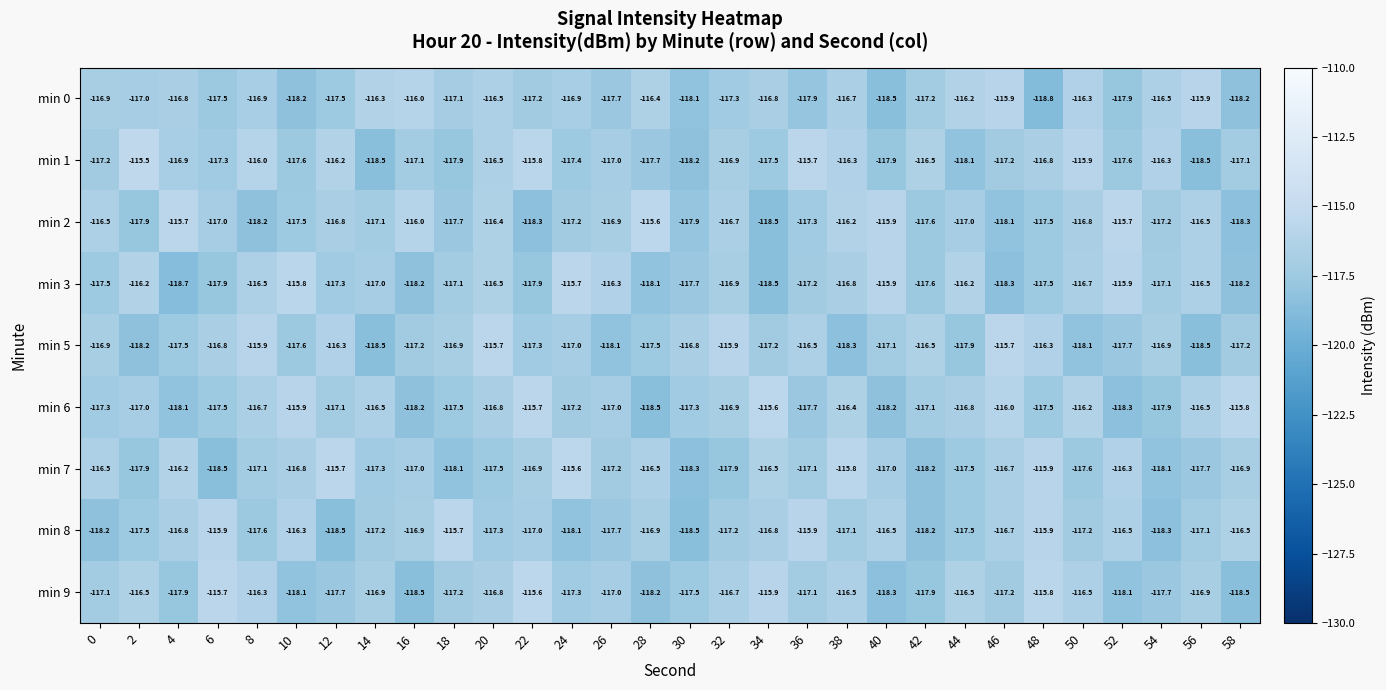

What is the sum of all min 2 values?

-3512.0